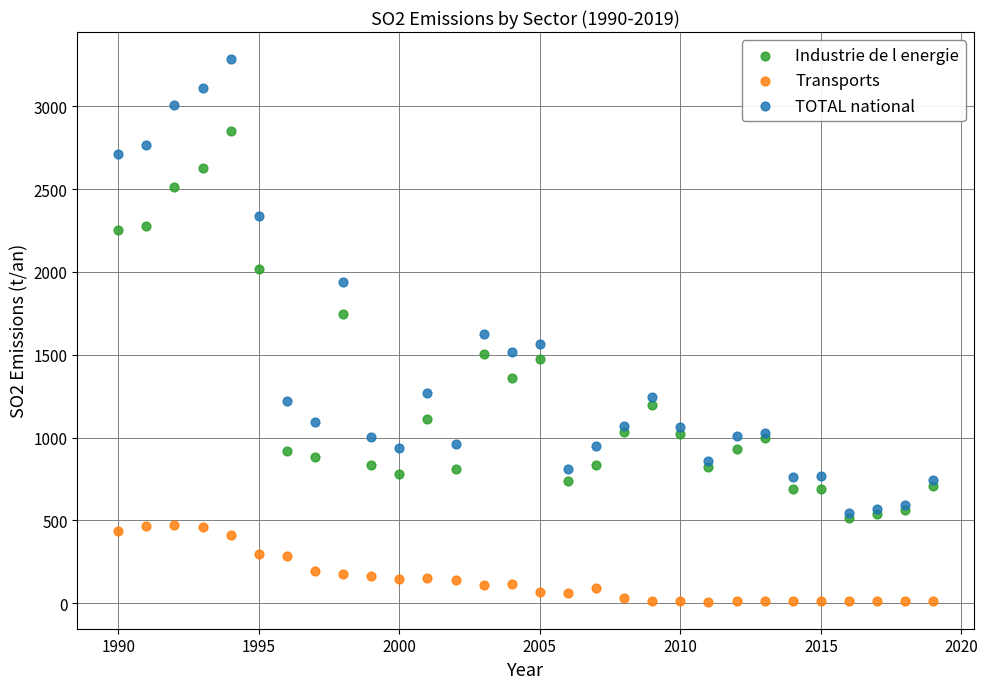

Which series has the largest Y range (max minus min)?

TOTAL national